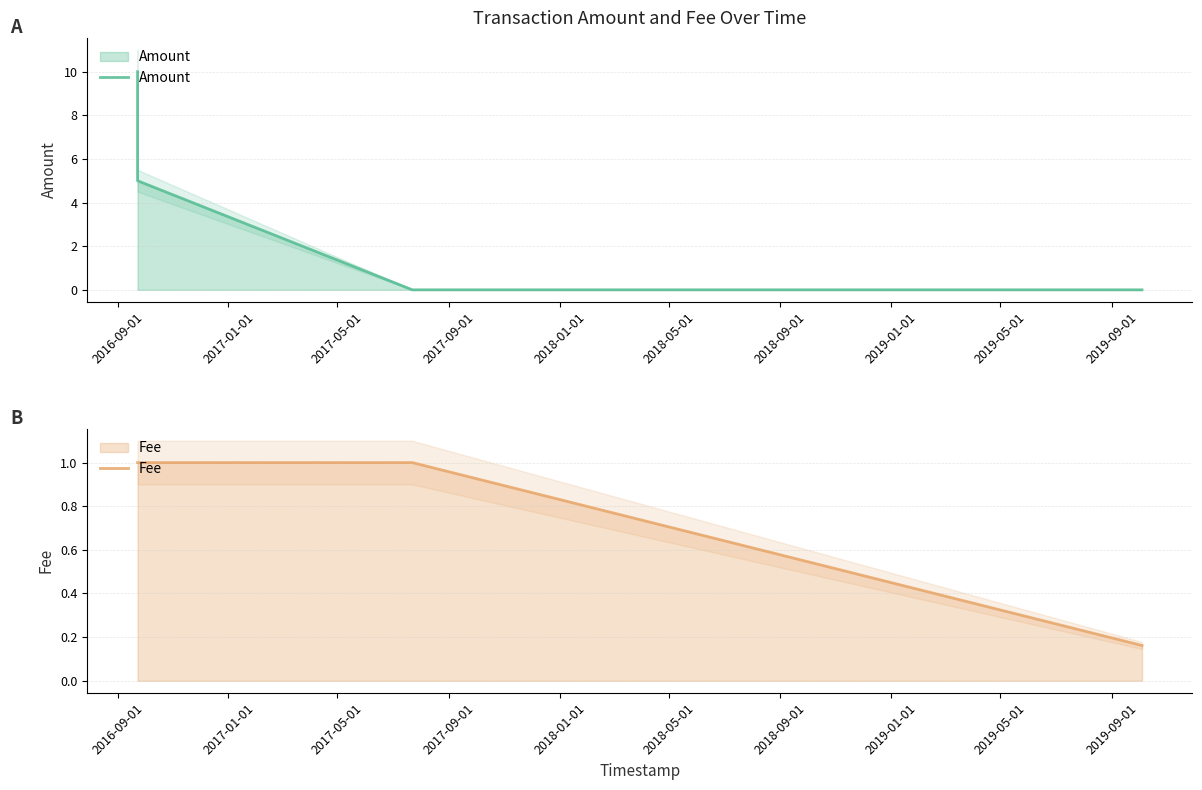

Which series changed the most between 2017-01-01 and 2017-05-01?

Amount